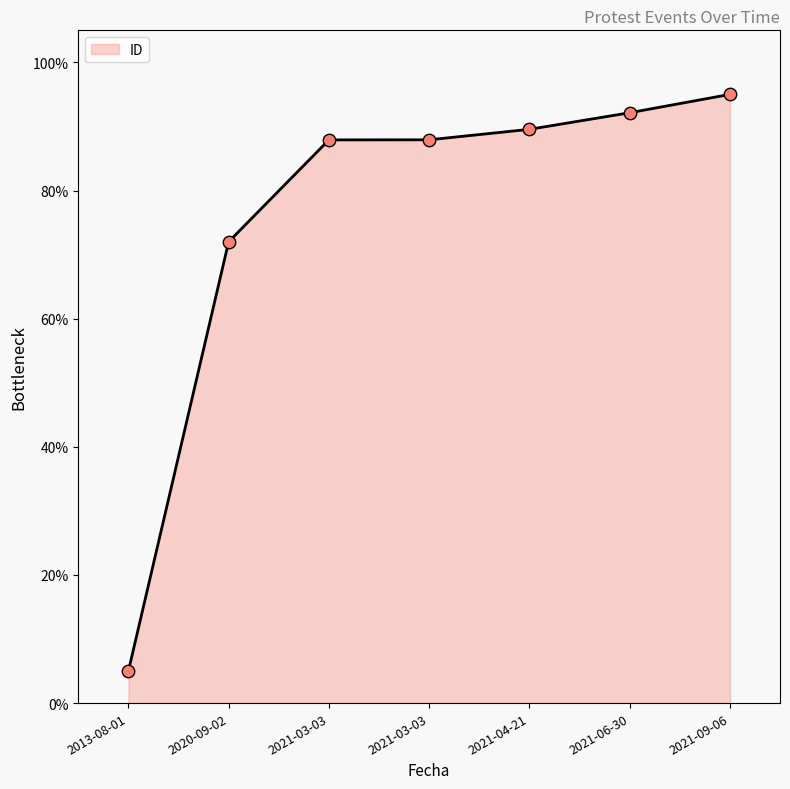

What is the ratio of the value at 2020-09-02 to the value at 2021-06-30?

0.8